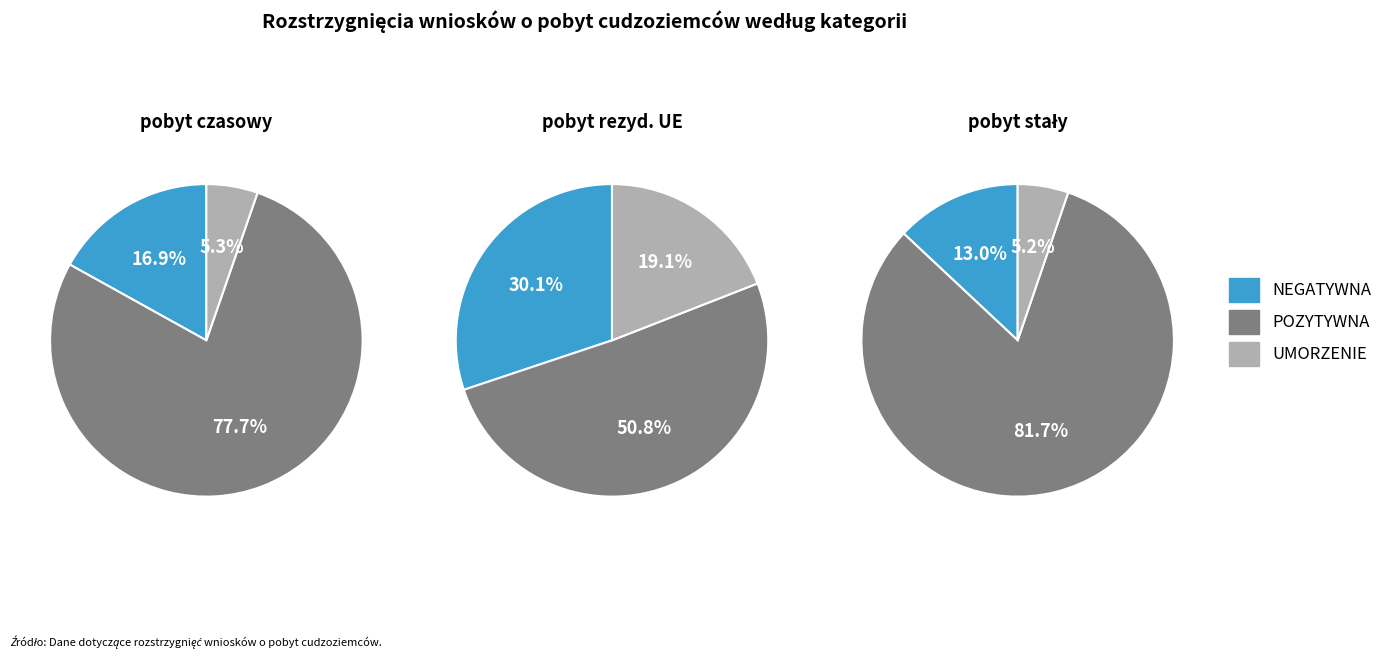

To the nearest percent, what is the average slice percentage?

33%